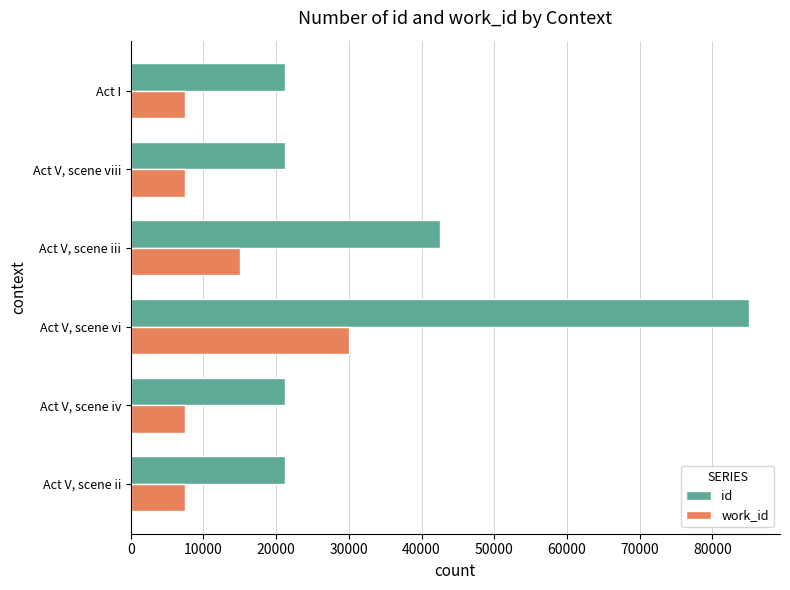

True or false: work_id has a value of 6124 at Act V, scene iii.

False